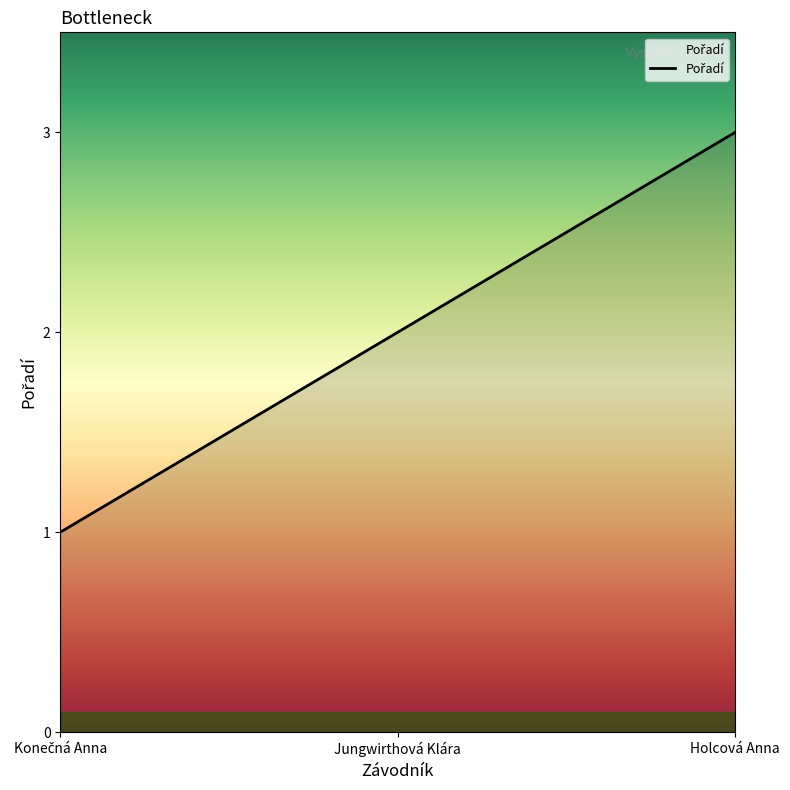

Approximately how many times larger is the value at Holcová Anna compared to Jungwirthová Klára?

1.5